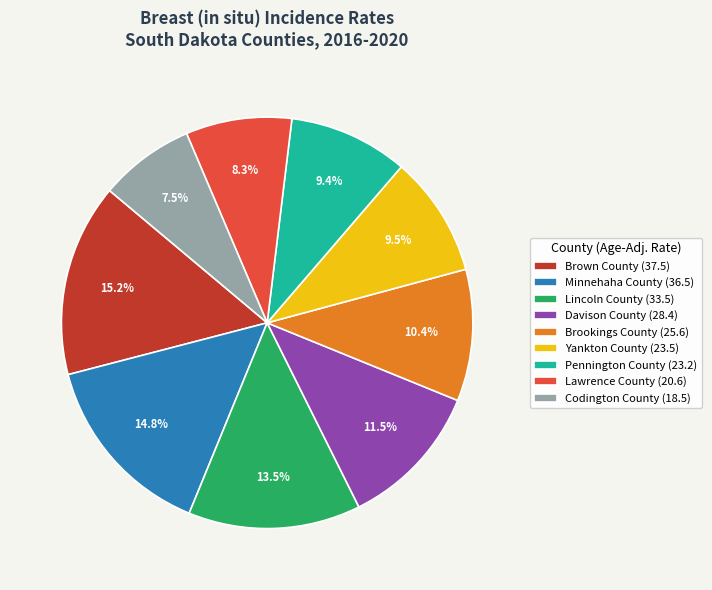

Combined, do Lawrence County and Davison County account for over 50%?

No